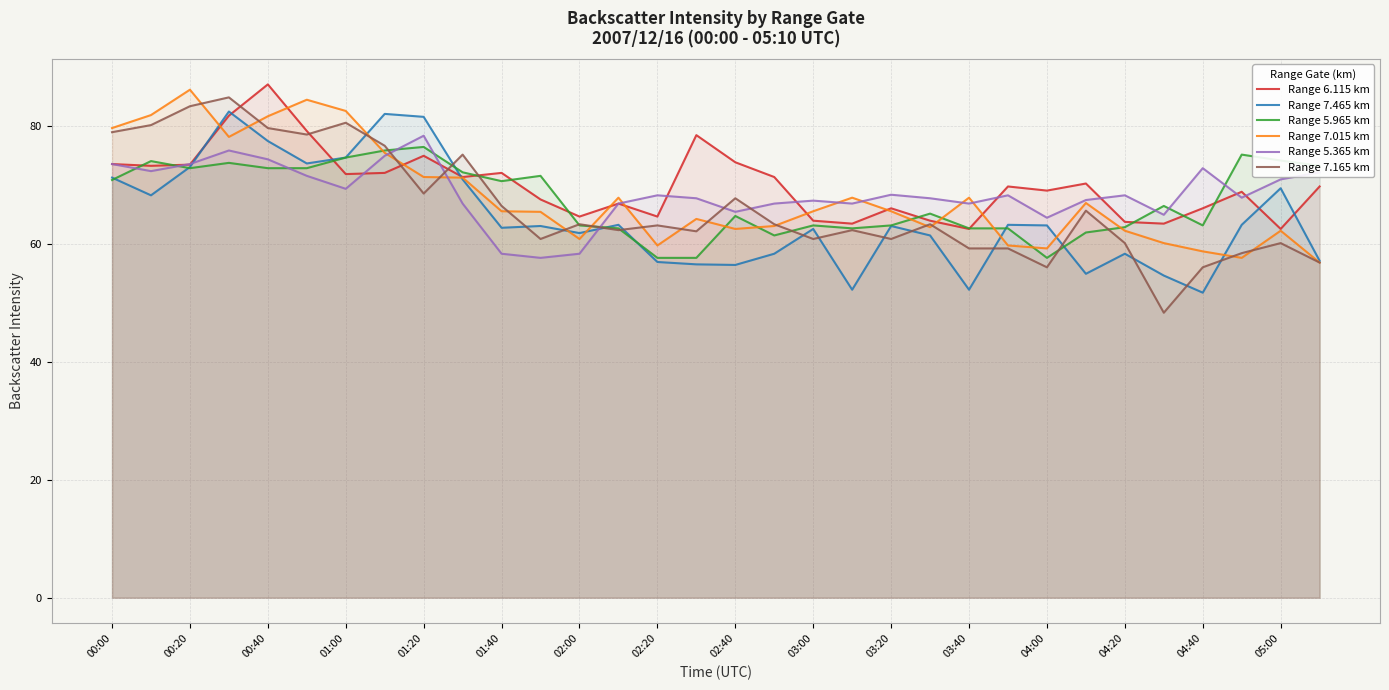

True or false: Range 7.165 km has a value of 21.0 at 19.

False